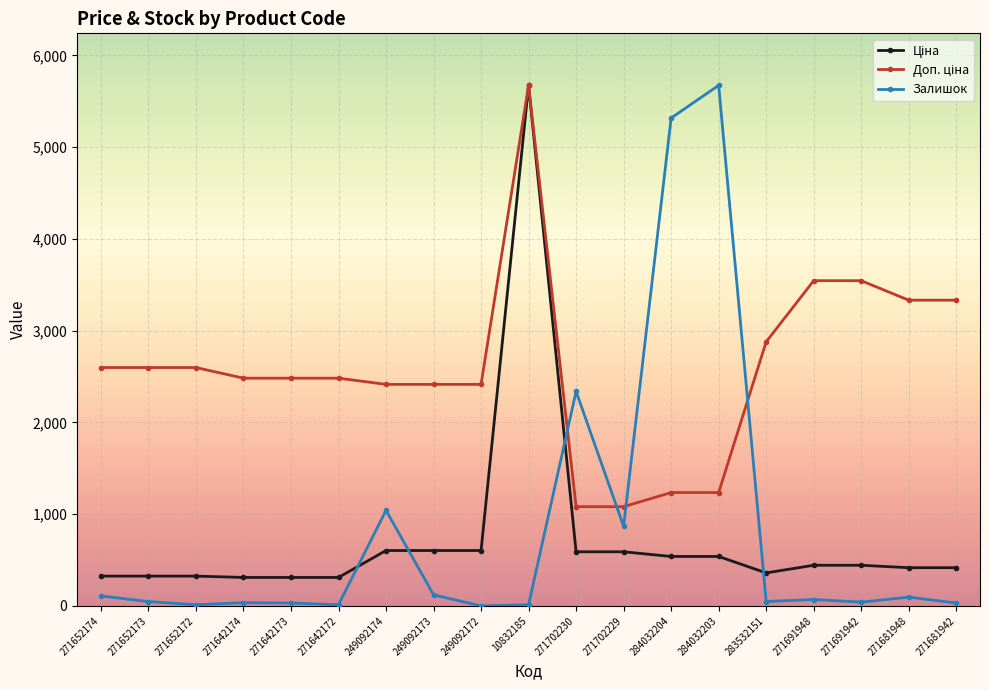

How many lines are shown in the chart?

3